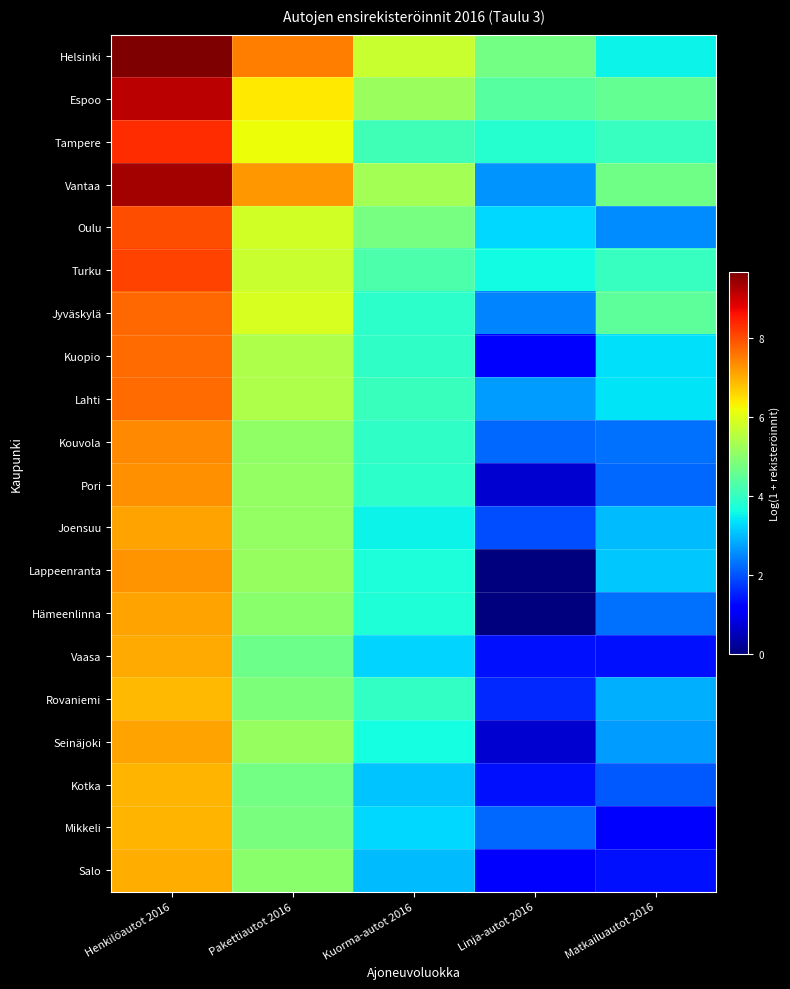

At which category is the sum across all series the highest?

Henkilöautot 2016